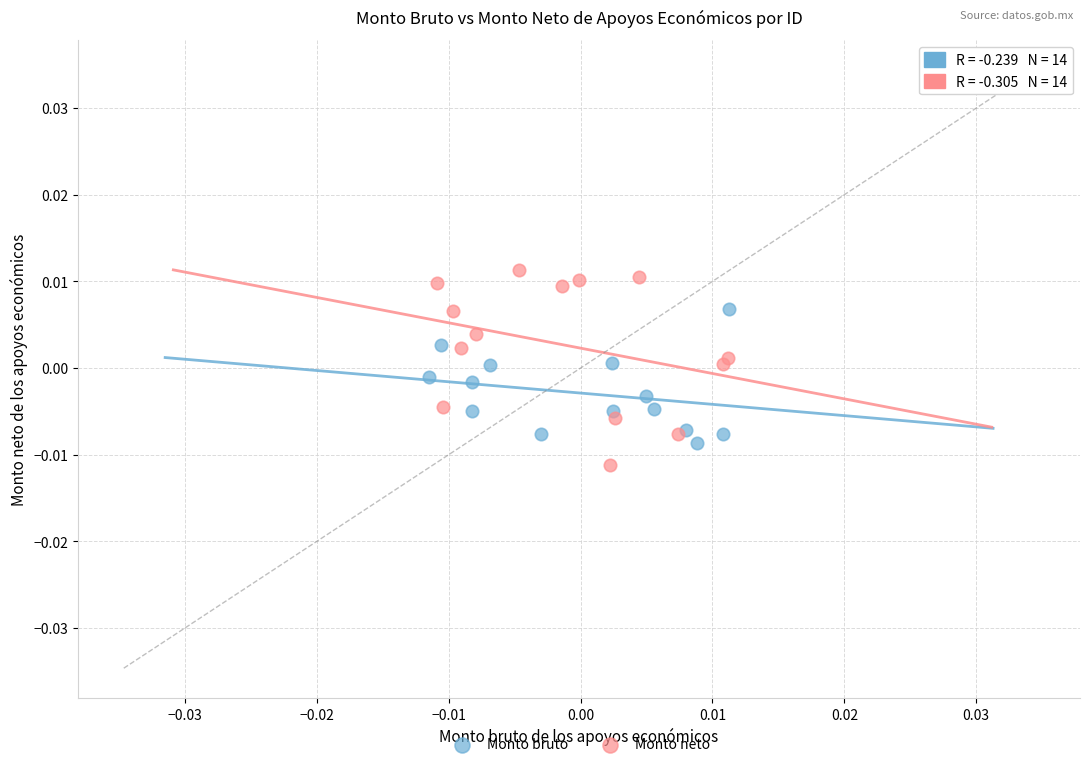

Which series contains the highest Y value?

Monto neto